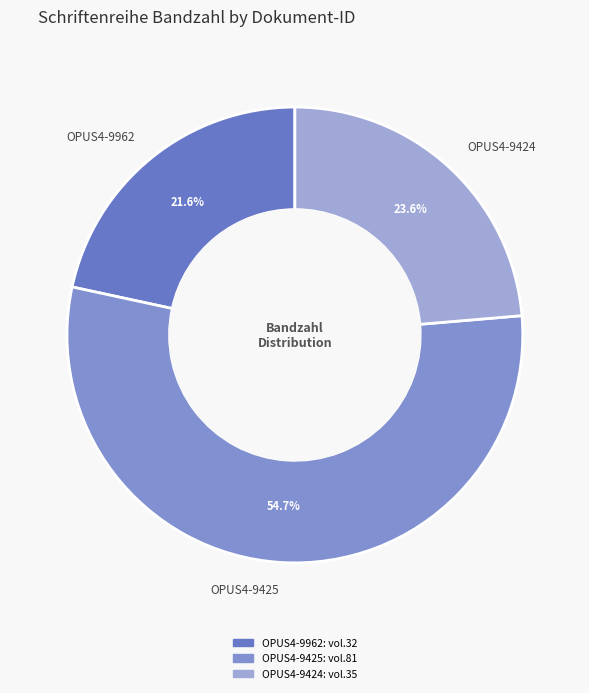

To the nearest percent, what is the difference between the OPUS4-9425 and OPUS4-9962 slice percentages?

33%